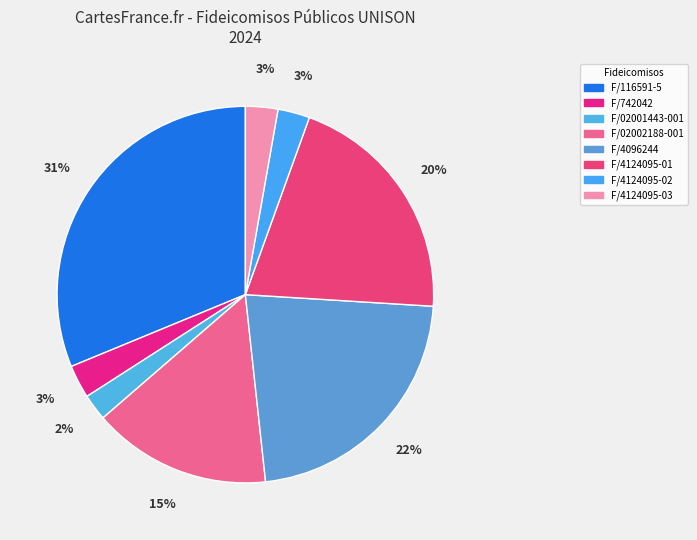

What is the change in value from F/116591-5 to F/742042?

-311838712.9